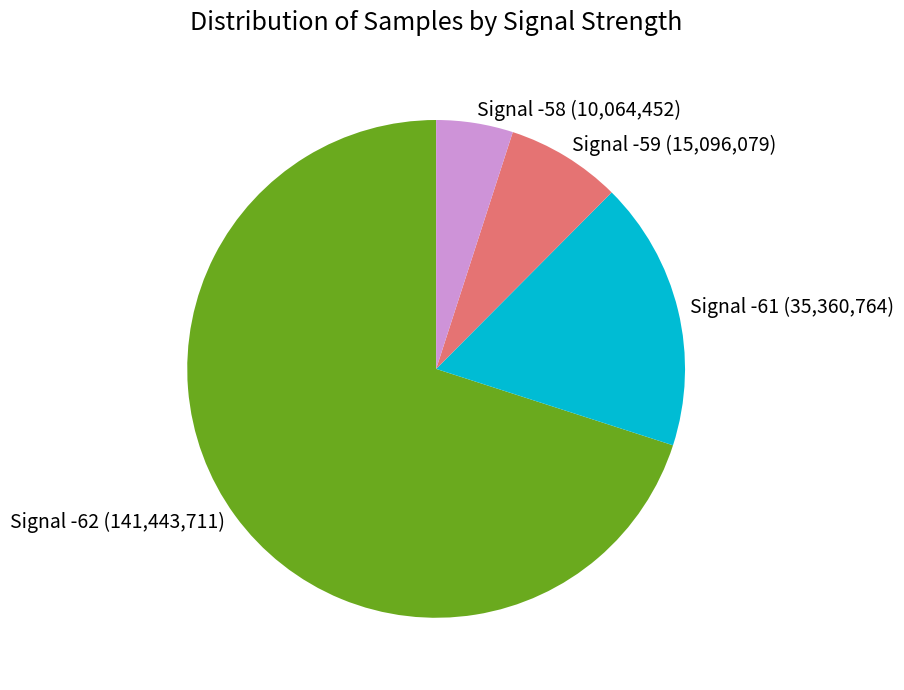

Rank the categories by value from highest to lowest.

Signal -62 (141,443,711), Signal -61 (35,360,764), Signal -59 (15,096,079), Signal -58 (10,064,452)